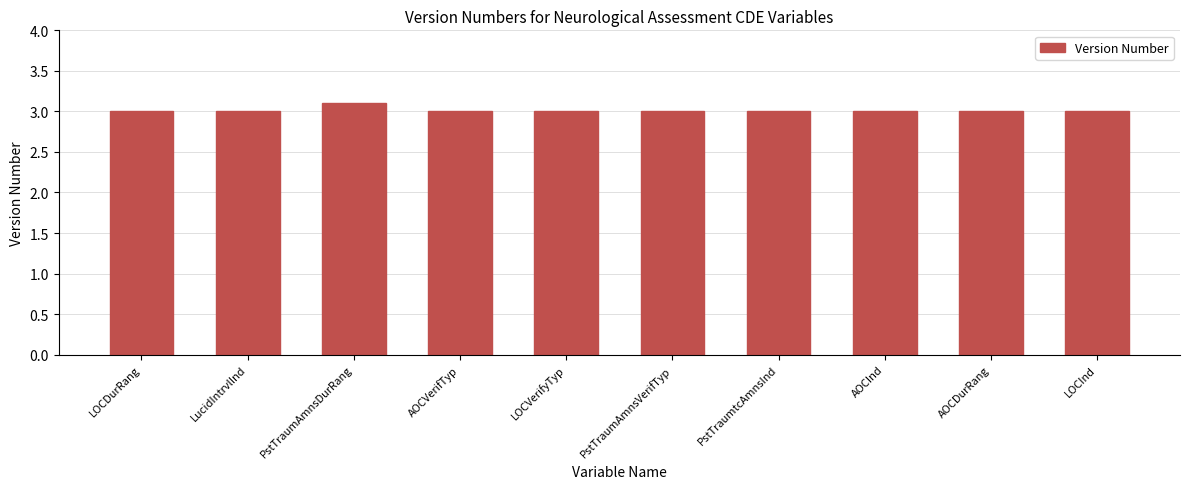

What is the label of the 10th bar from the left?

LOCInd